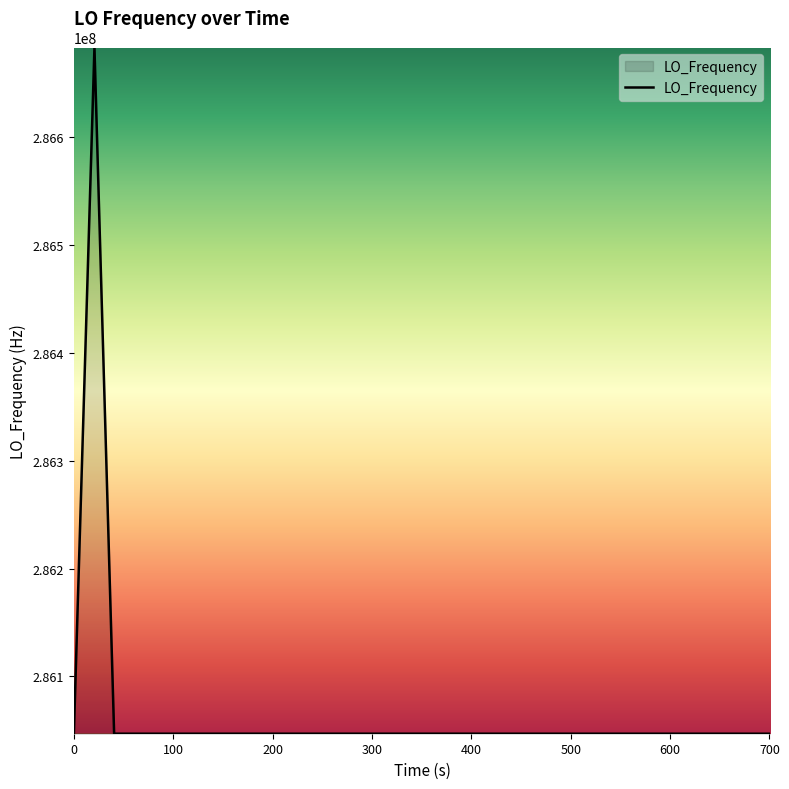

What is the maximum value shown in the chart?

286682713.2